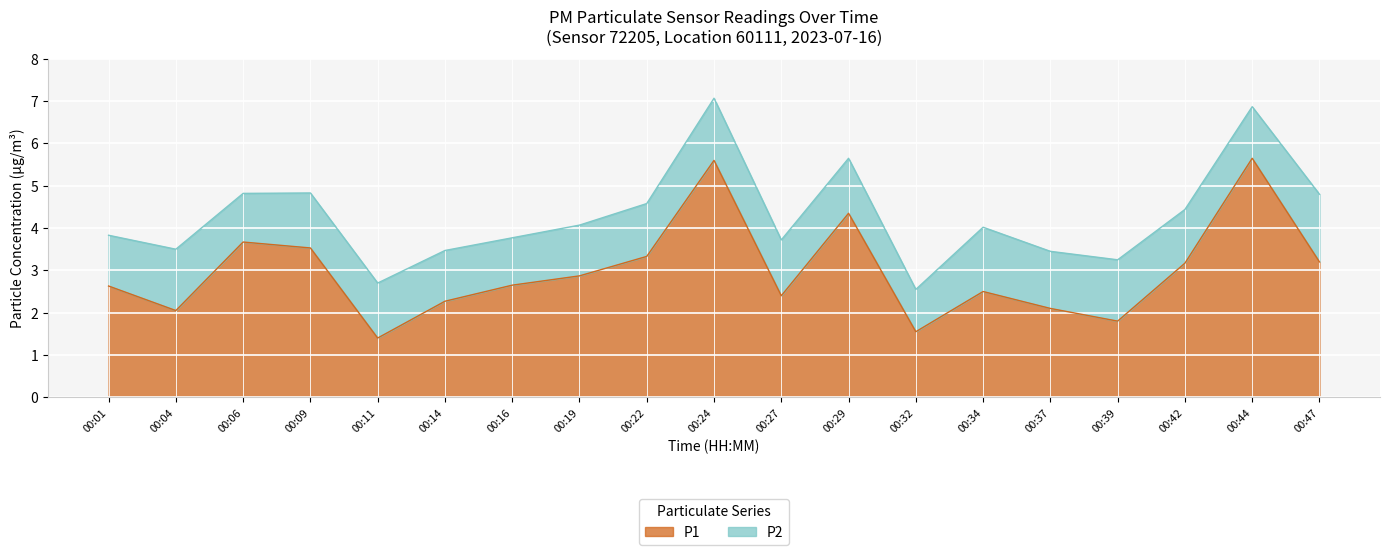

What is the lowest value of the P1 series?

1.4